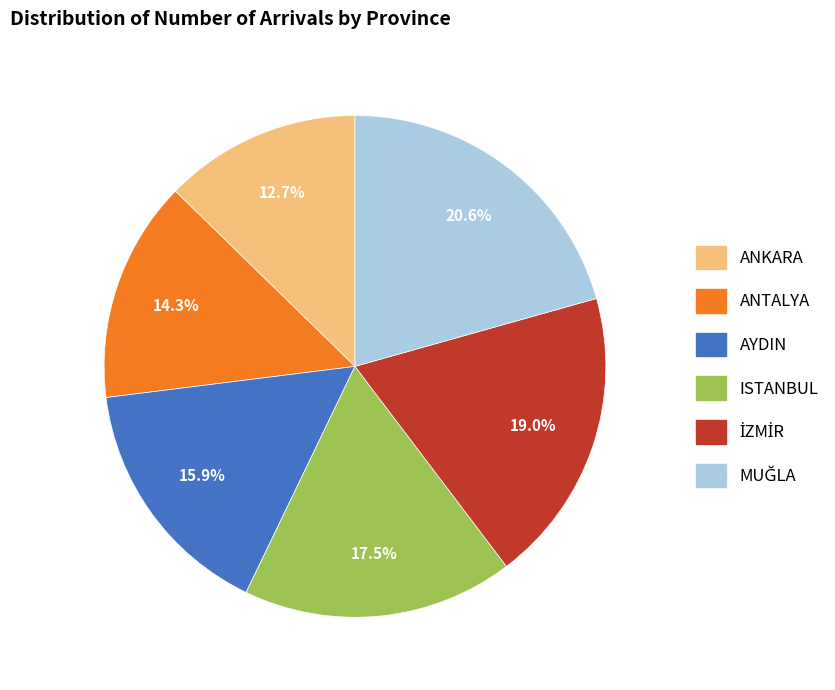

Is there a majority slice in this chart?

No